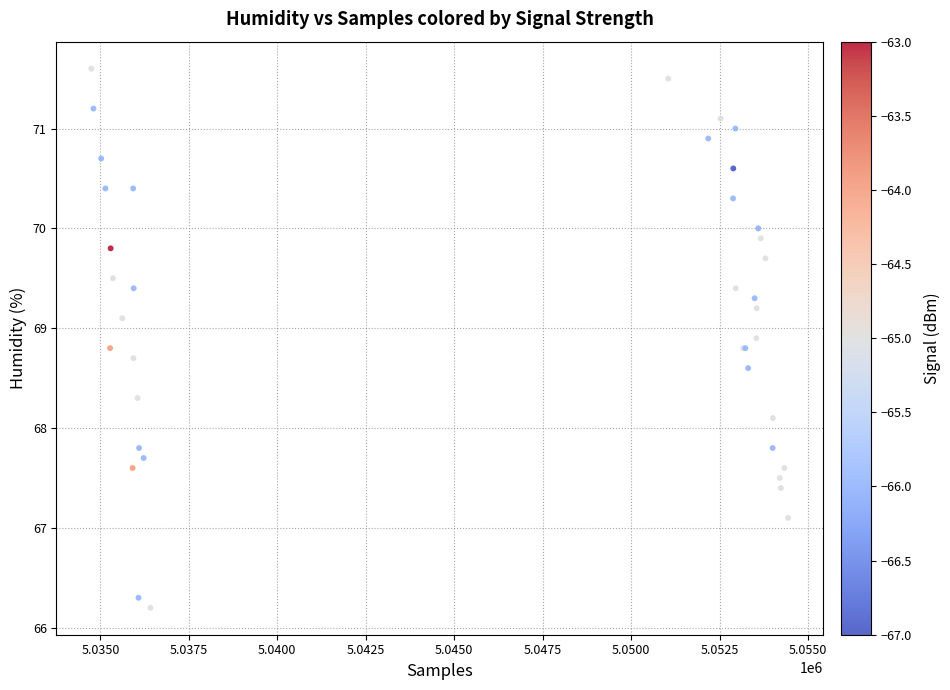

What Y value in the scatter plot is closest to 68?

68.1